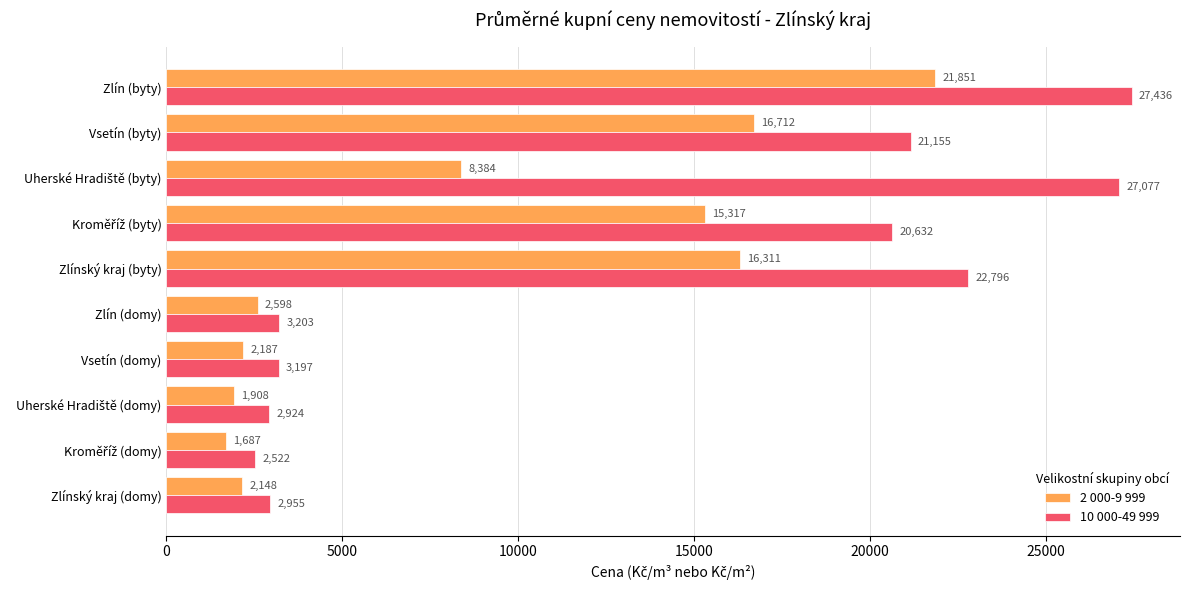

Between Vsetín (domy) and Zlínský kraj (byty), which series saw the biggest shift?

10 000-49 999